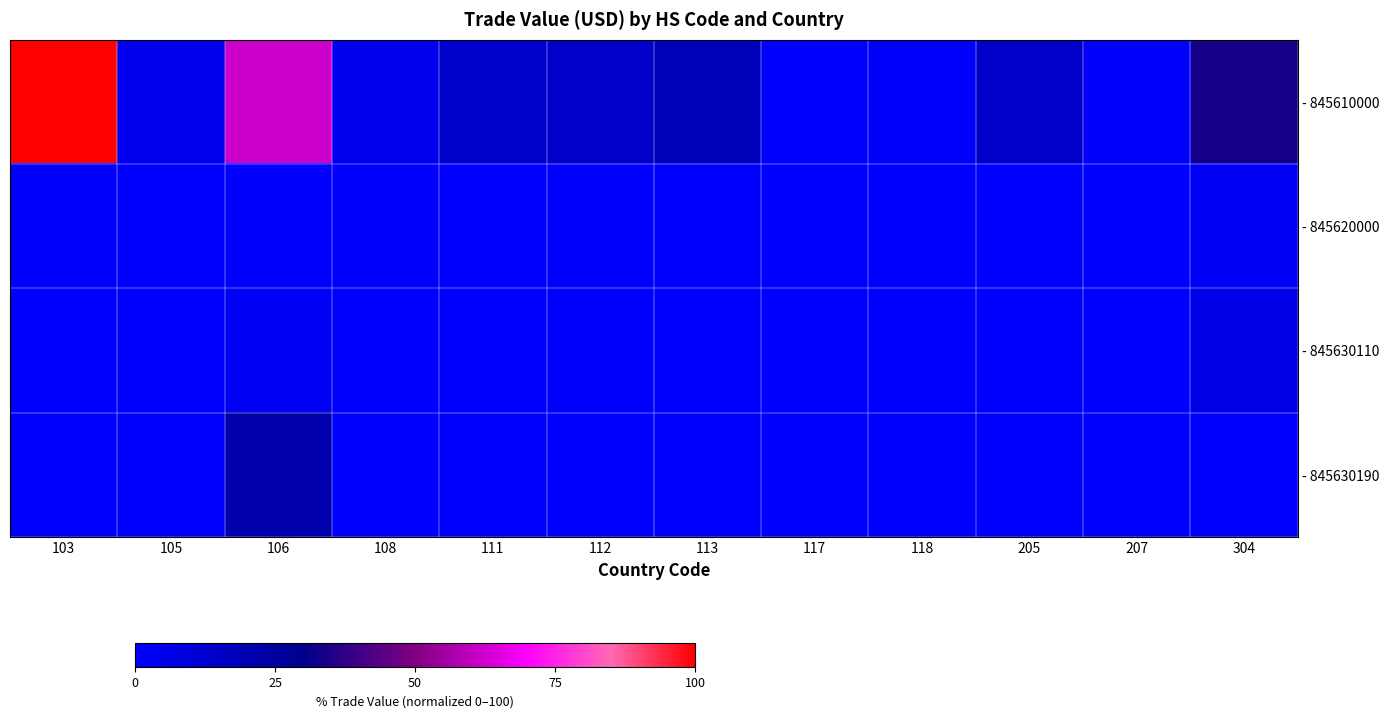

At which category is the sum across all series the highest?

103